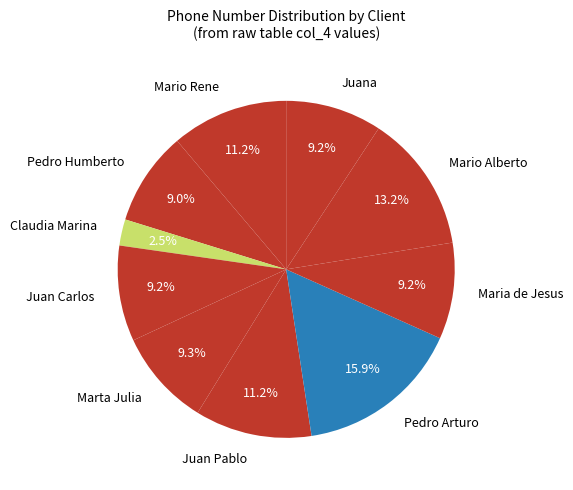

Count the number of slices in the pie.

10